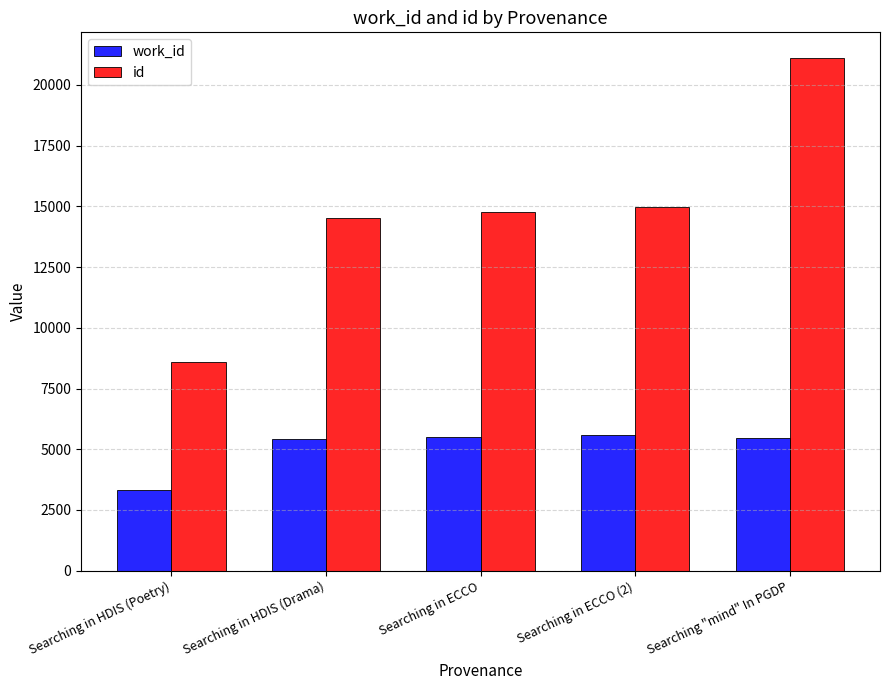

How many categories are shown in the chart?

5